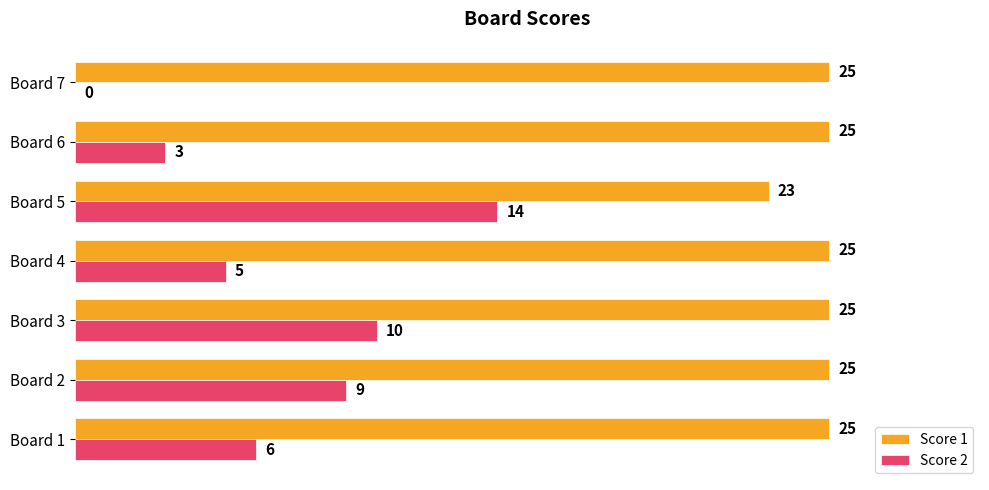

What is the sum of all Score 2 values?

47